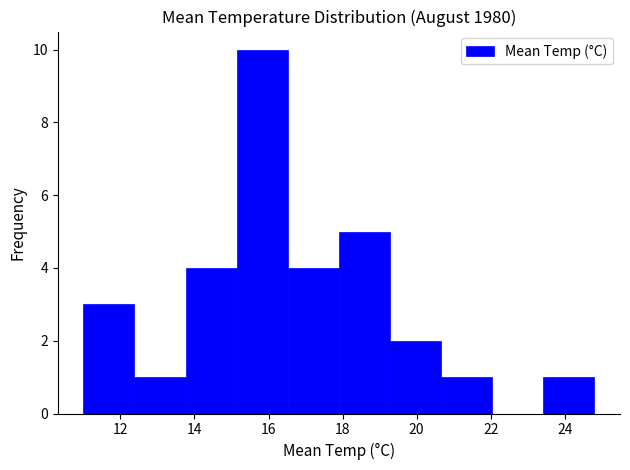

Reading left to right, list every bar in this chart as the range it spans on the x-axis followed by its height. Neither the bar edges nor the heights are printed on the chart, so give them approximately, as read against the axes.

11.00 to 12.38: 3
12.38 to 13.76: 1
13.76 to 15.14: 4
15.14 to 16.52: 10
16.52 to 17.90: 4
17.90 to 19.28: 5
19.28 to 20.66: 2
20.66 to 22.04: 1
22.04 to 23.42: 0
23.42 to 24.80: 1